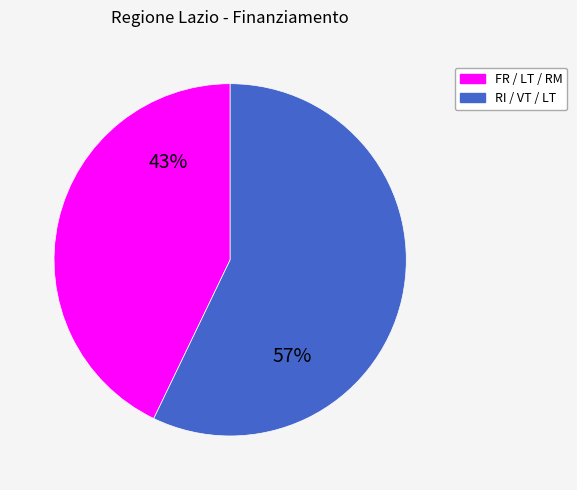

Count the number of slices in the pie.

2